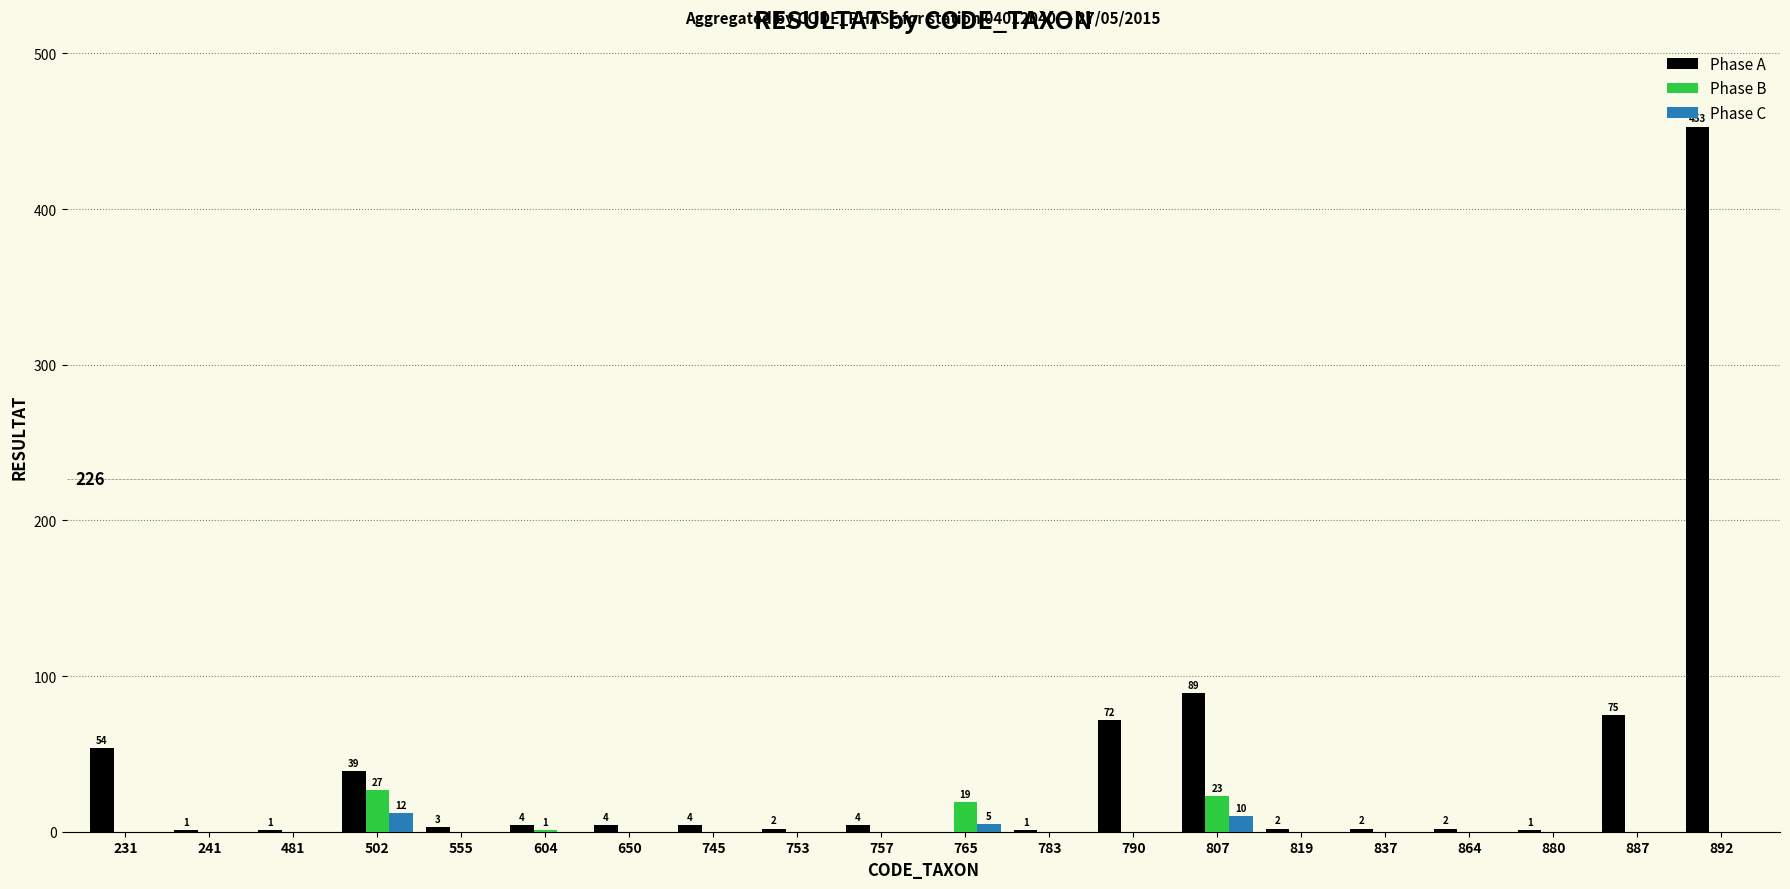

What are all the series names shown in the legend?

Phase A, Phase B, Phase C